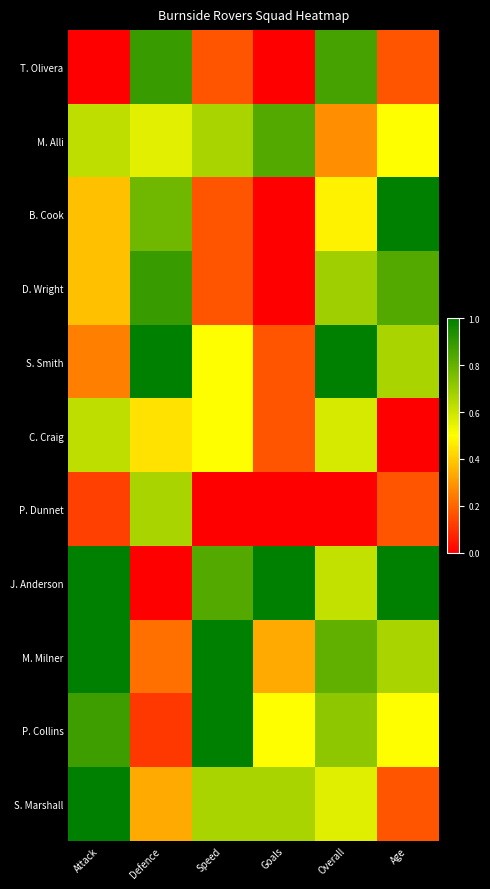

Reading left to right, list all the values displayed in this chart.

T. Olivera: Attack=0.0	Defence=0.9	Speed=0.2	Goals=0.0	Overall=0.9	Age=0.2
M. Alli: Attack=0.6	Defence=0.6	Speed=0.7	Goals=0.8	Overall=0.3	Age=0.5
B. Cook: Attack=0.4	Defence=0.8	Speed=0.2	Goals=0.0	Overall=0.5	Age=1.0
D. Wright: Attack=0.4	Defence=0.9	Speed=0.2	Goals=0.0	Overall=0.7	Age=0.8
S. Smith: Attack=0.2	Defence=1.0	Speed=0.5	Goals=0.2	Overall=1.0	Age=0.7
C. Craig: Attack=0.6	Defence=0.4	Speed=0.5	Goals=0.2	Overall=0.6	Age=0.0
P. Dunnet: Attack=0.1	Defence=0.7	Speed=0.0	Goals=0.0	Overall=0.0	Age=0.2
J. Anderson: Attack=1.0	Defence=0.0	Speed=0.8	Goals=1.0	Overall=0.6	Age=1.0
M. Milner: Attack=1.0	Defence=0.2	Speed=1.0	Goals=0.3	Overall=0.8	Age=0.7
P. Collins: Attack=0.9	Defence=0.1	Speed=1.0	Goals=0.5	Overall=0.7	Age=0.5
S. Marshall: Attack=1.0	Defence=0.3	Speed=0.7	Goals=0.7	Overall=0.6	Age=0.2